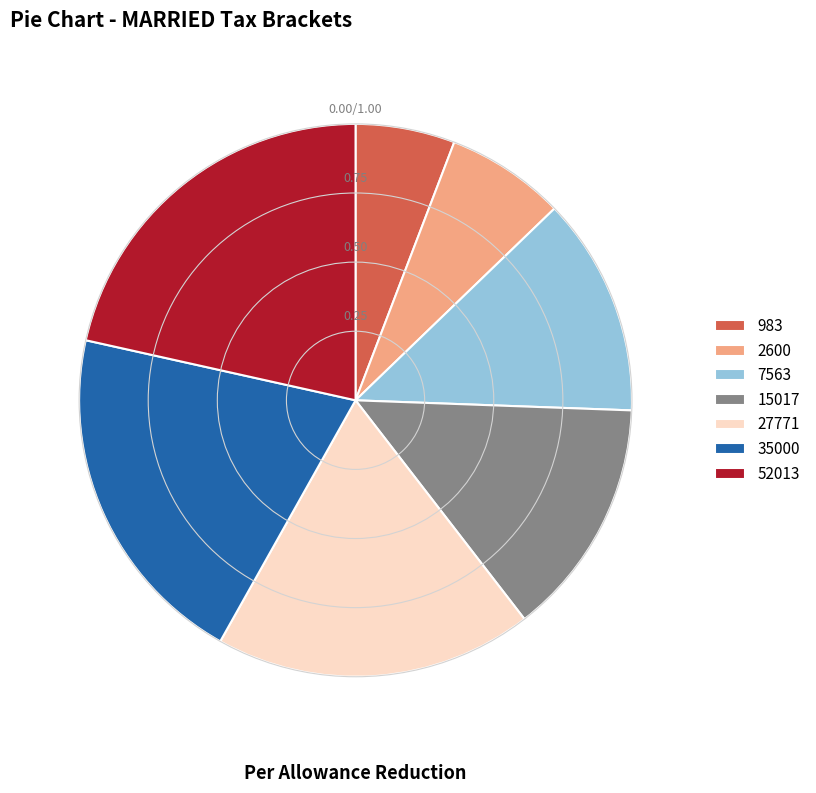

Rank the categories by value from lowest to highest.

983, 2600, 7563, 15017, 27771, 35000, 52013